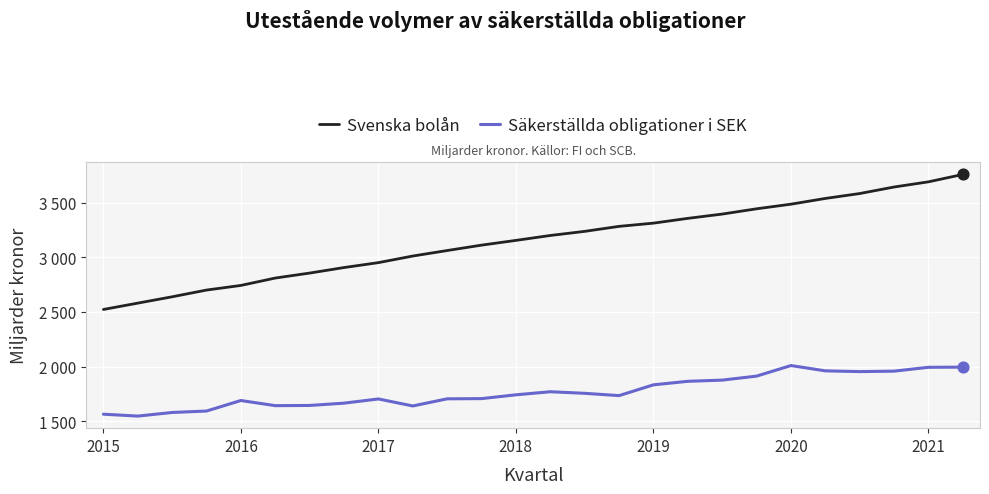

What are all the series names shown in the legend?

Svenska bolån, Säkerställda obligationer i SEK